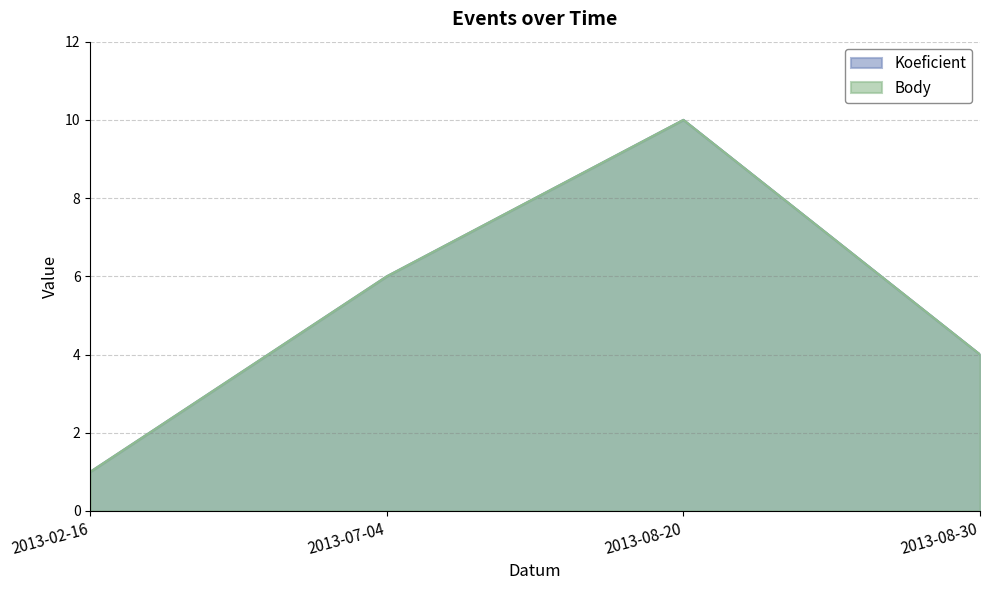

How many data points in Koeficient are less than 6?

2